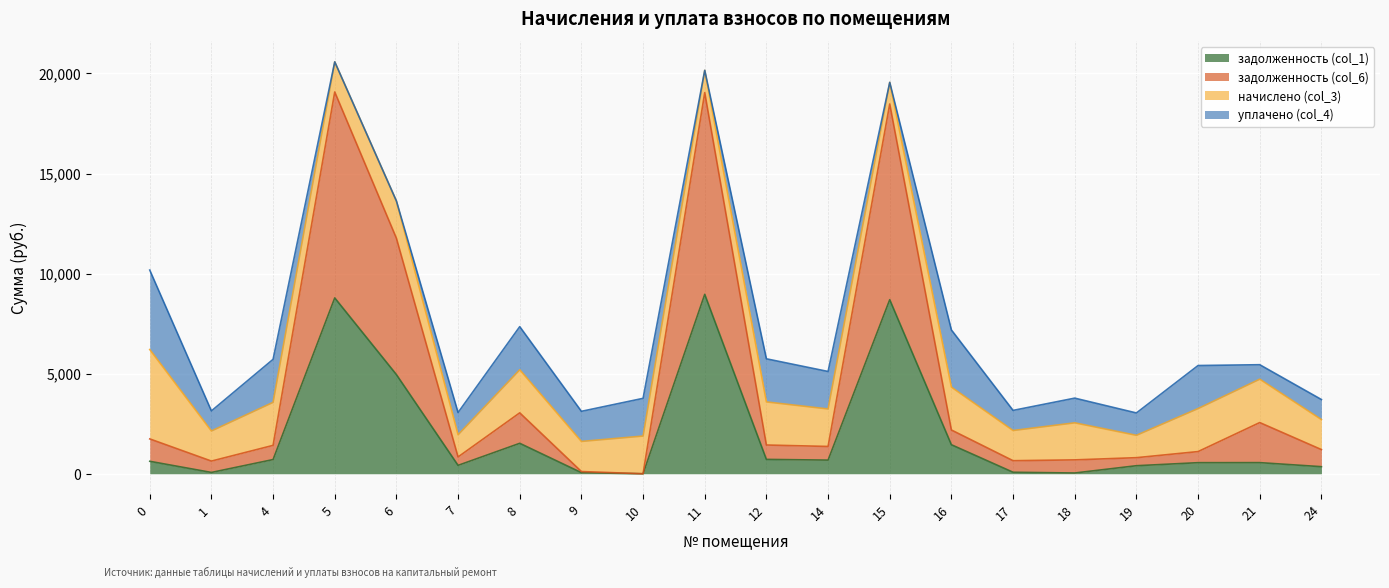

What is the sum of all задолженность (col_1) values?

39627.5